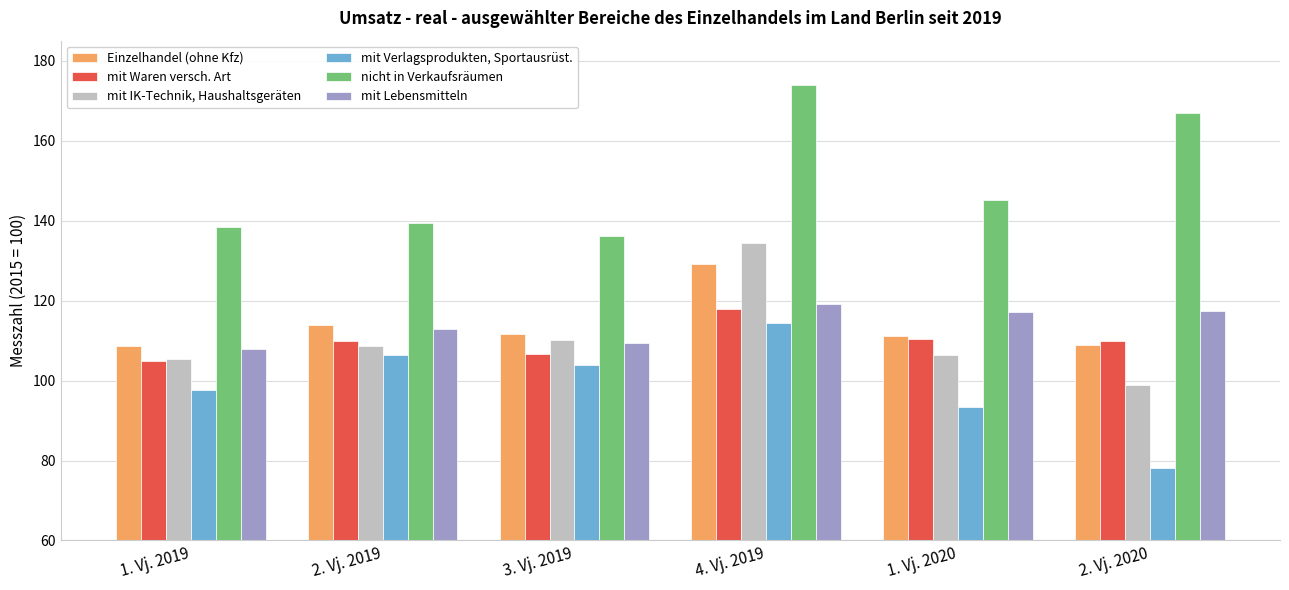

Is it true that mit IK-Technik, Haushaltsgeräten equals 108.6 at 2. Vj. 2019?

True